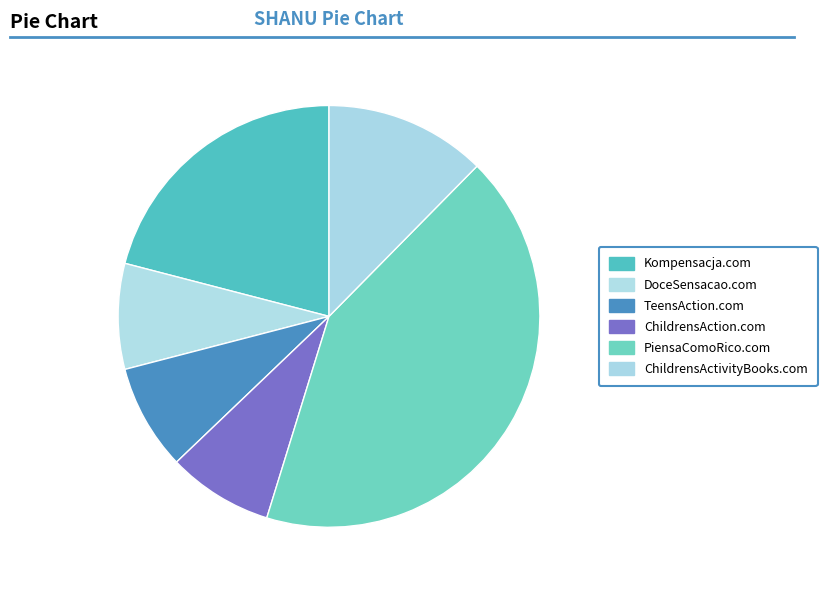

To the nearest percent, what is the difference between the largest and smallest slice percentages?

34%